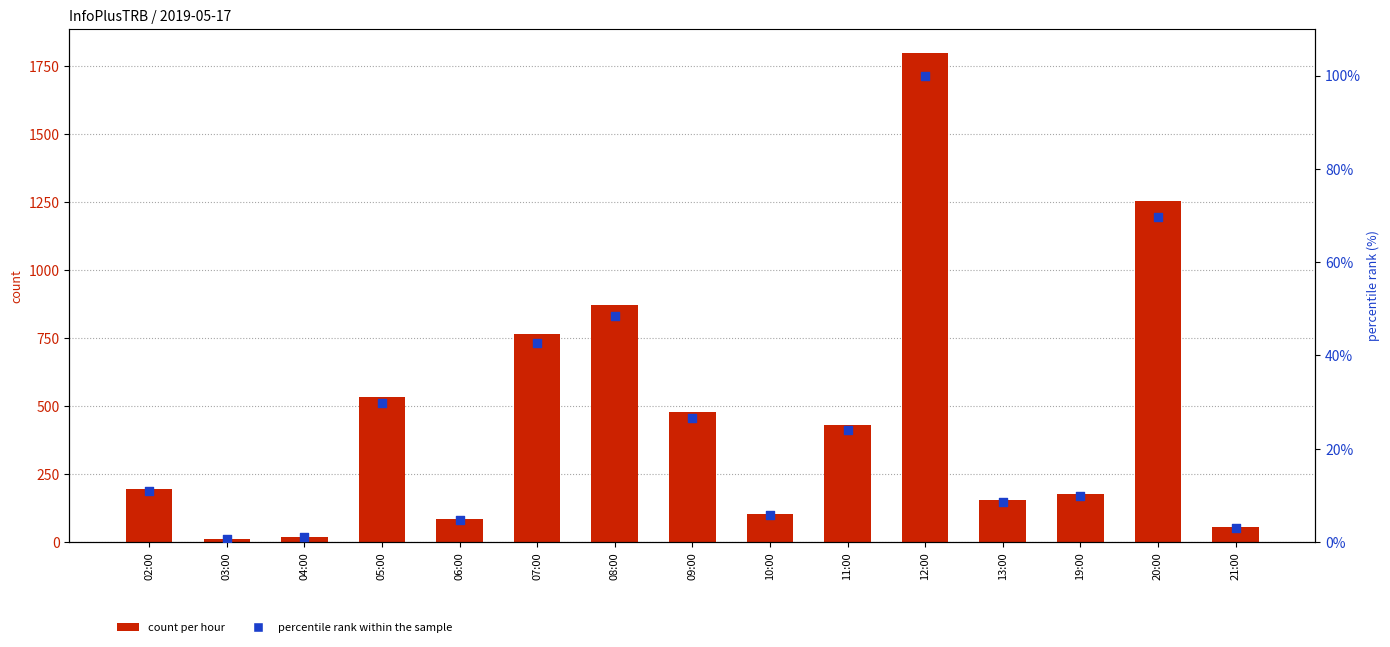

What are all the series names shown in the legend?

count per hour, percentile rank within the sample